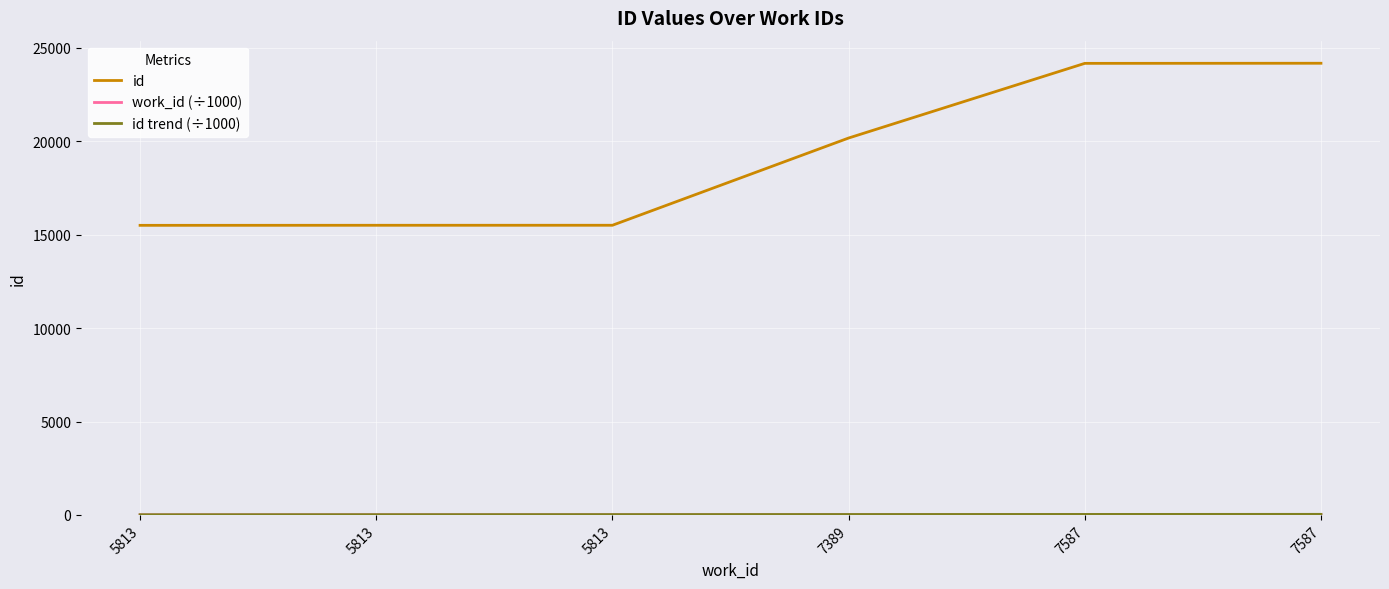

What is the maximum value for id?

24169.0